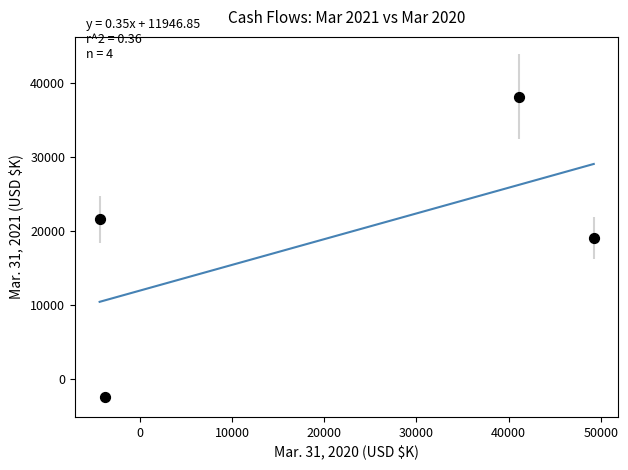

What is the average X value?

20568